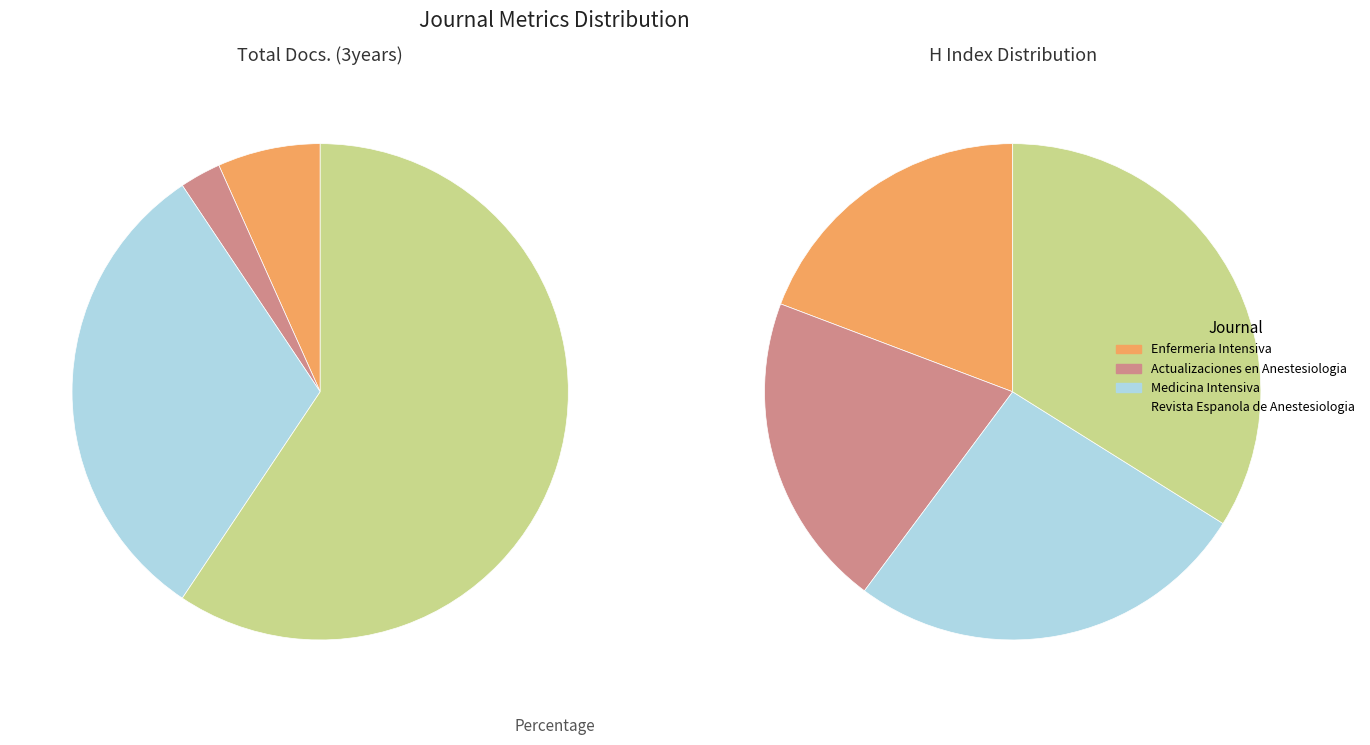

To the nearest percent, what portion does Medicina Intensiva represent?

31%